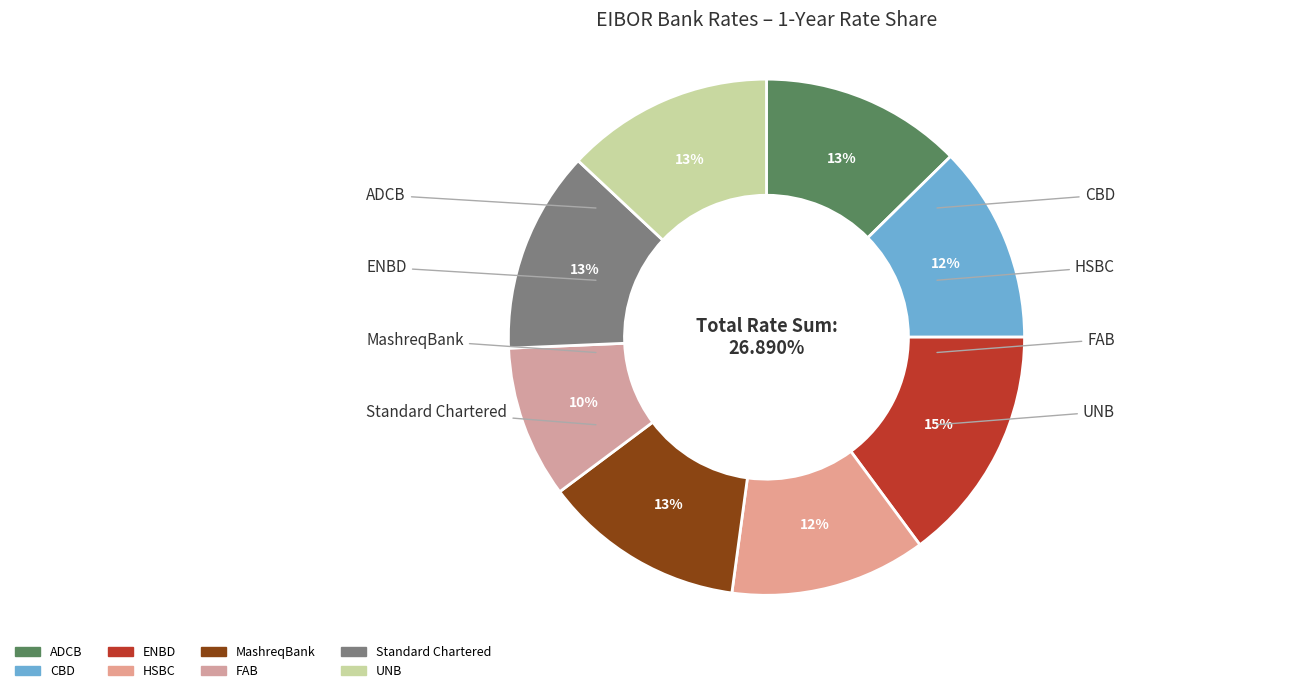

Rank the categories by value from lowest to highest.

FAB, HSBC, CBD, ADCB, MashreqBank, Standard Chartered, UNB, ENBD